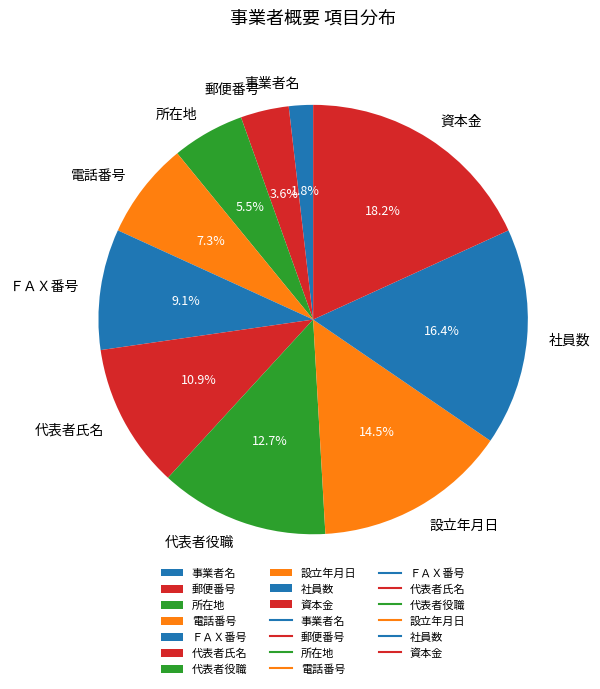

What percentage is the 代表者役職 slice, to the nearest percent?

13%